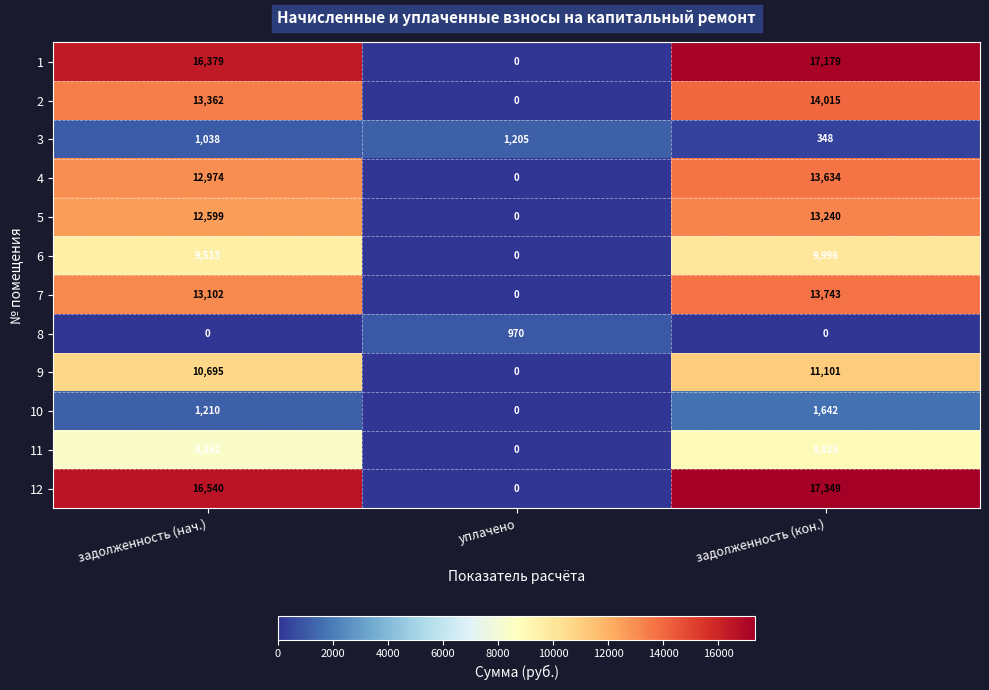

At how many categories does at least one series exceed 4290?

2